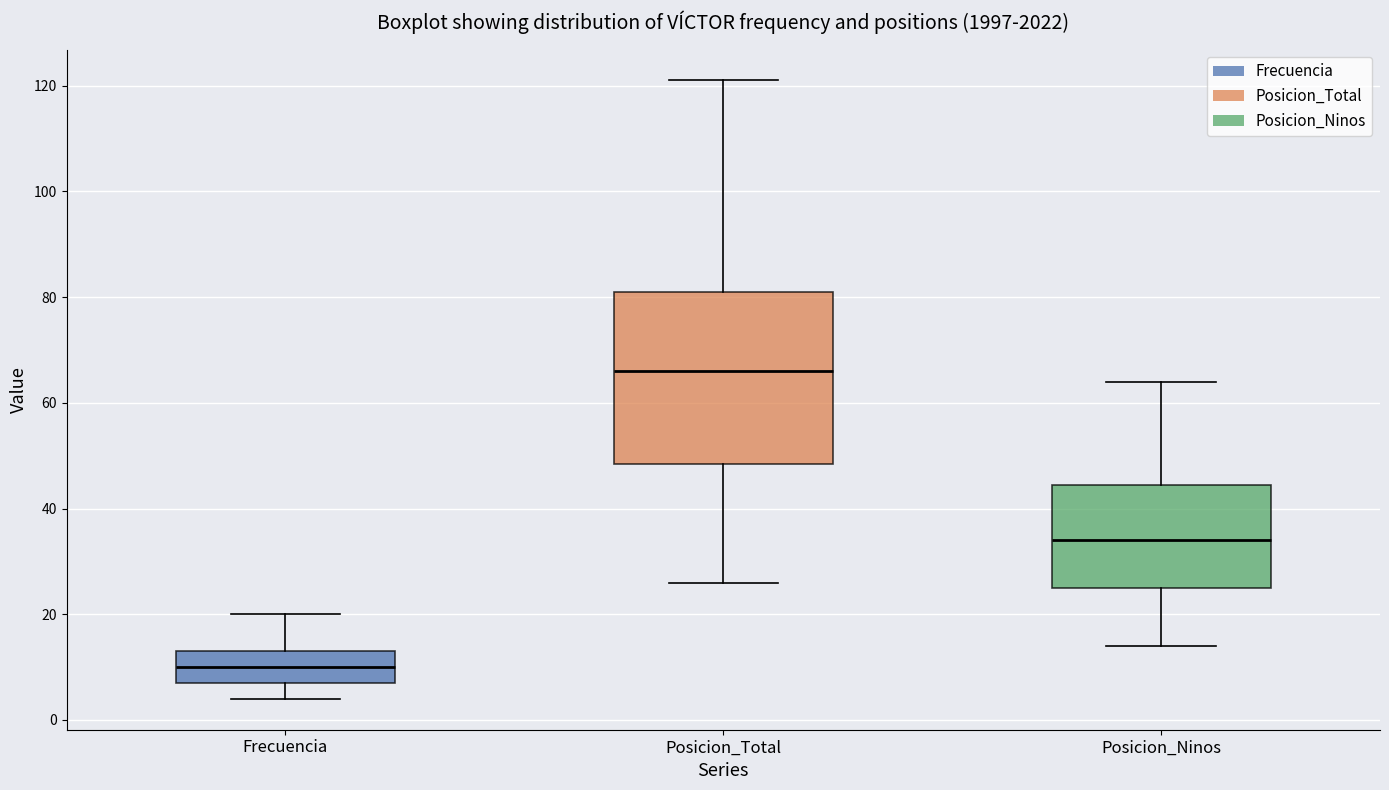

Where does the median line of the box for Frecuencia sit on the y-axis? The values are not printed on the chart, so give them approximately, as read against the axis.

10